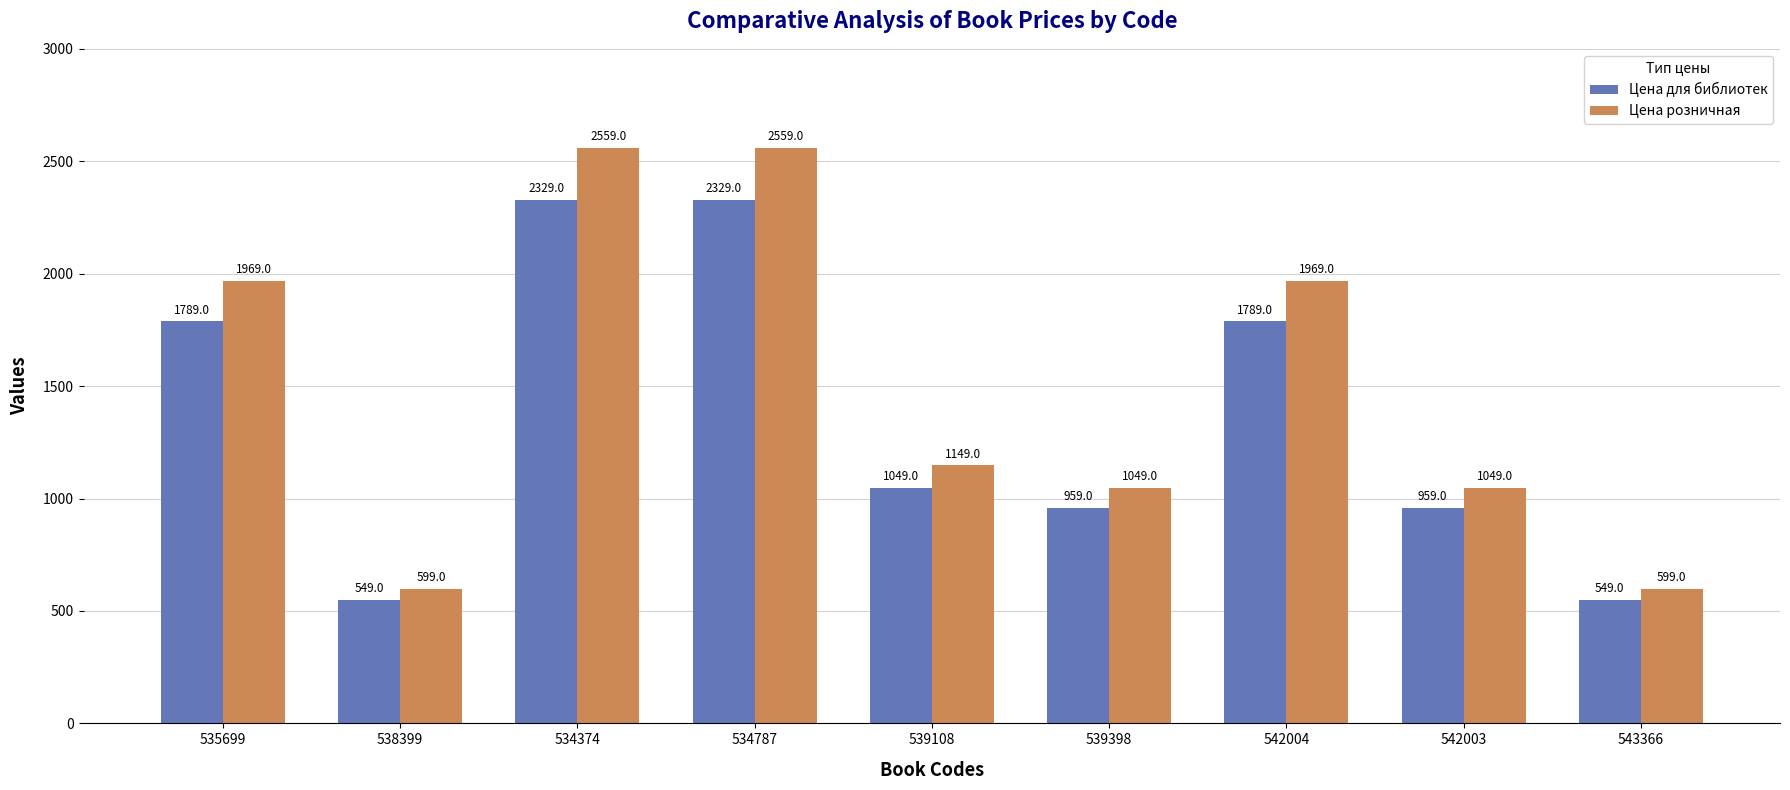

Reading right to left, list all the values displayed in this chart.

Цена для библиотек: 549	959	1789	959	1049	2329	2329	549	1789
Цена розничная: 599	1049	1969	1049	1149	2559	2559	599	1969